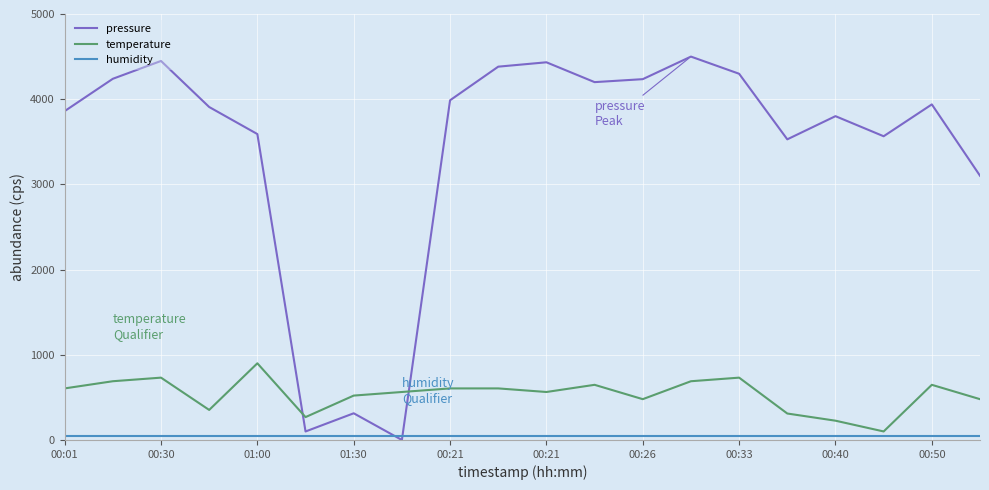

Which series has the largest range (max minus min)?

pressure